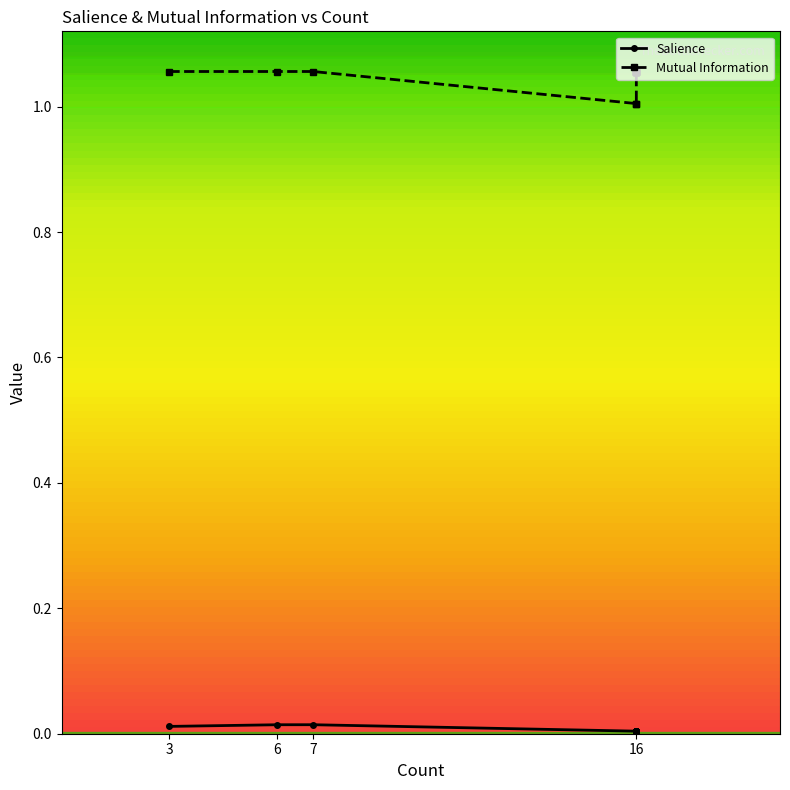

The value of Mutual Information at 4 is 0.3. True or false?

False